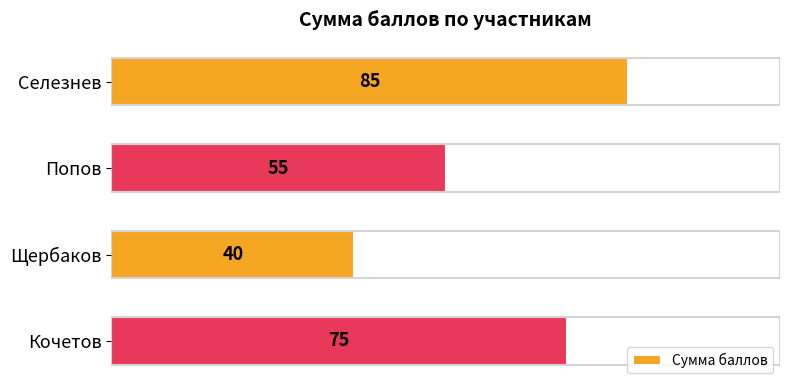

What is the difference between the second highest and second lowest values?

20